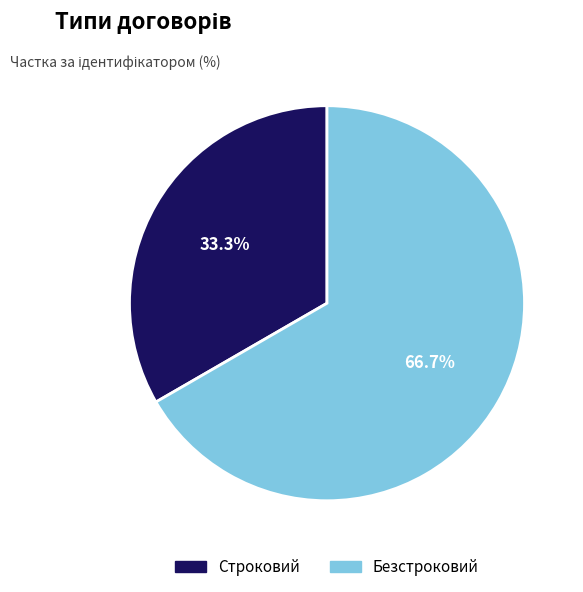

What is the ratio of the value at Безстроковий to the value at Строковий?

2.0